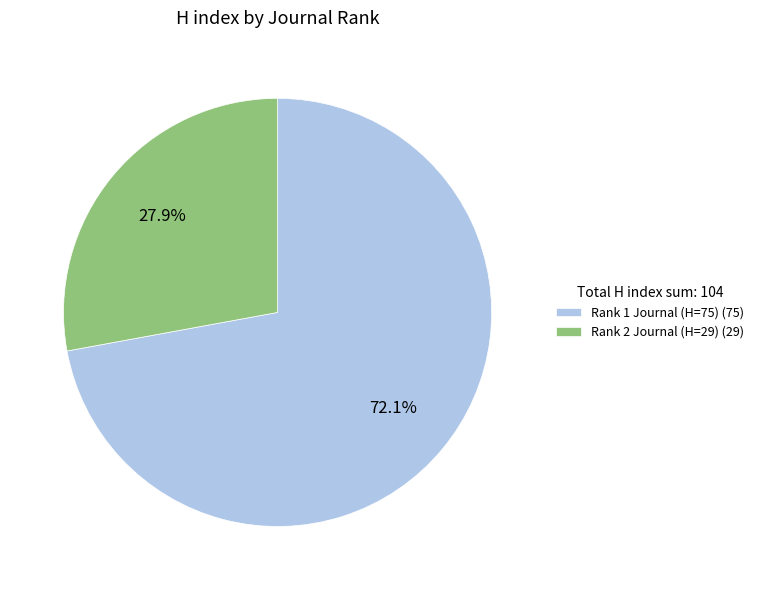

Combined, what portion of the pie is Rank 2 Journal (H=29) (29) and Rank 1 Journal (H=75) (75)?

100.0%